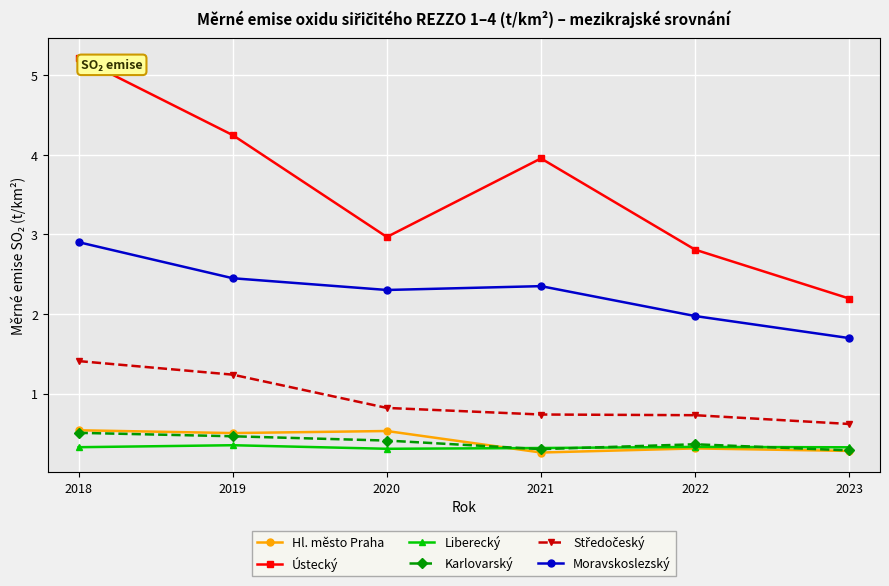

Count the Liberecký values in the range 0 to 1.

6